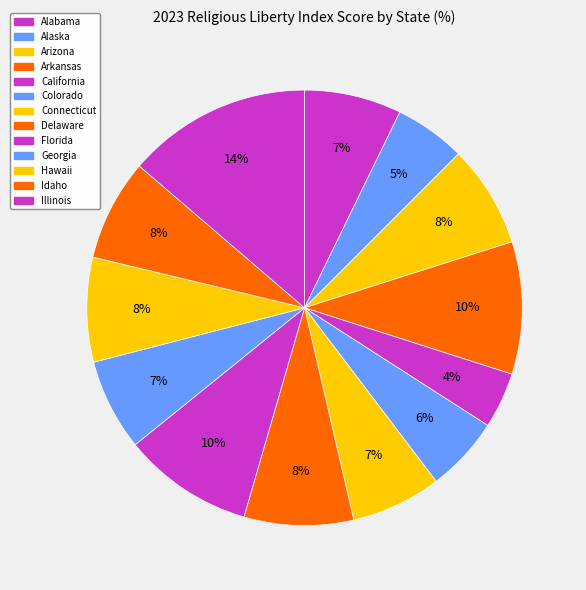

Is it true that Alabama is 1% of the pie?

False